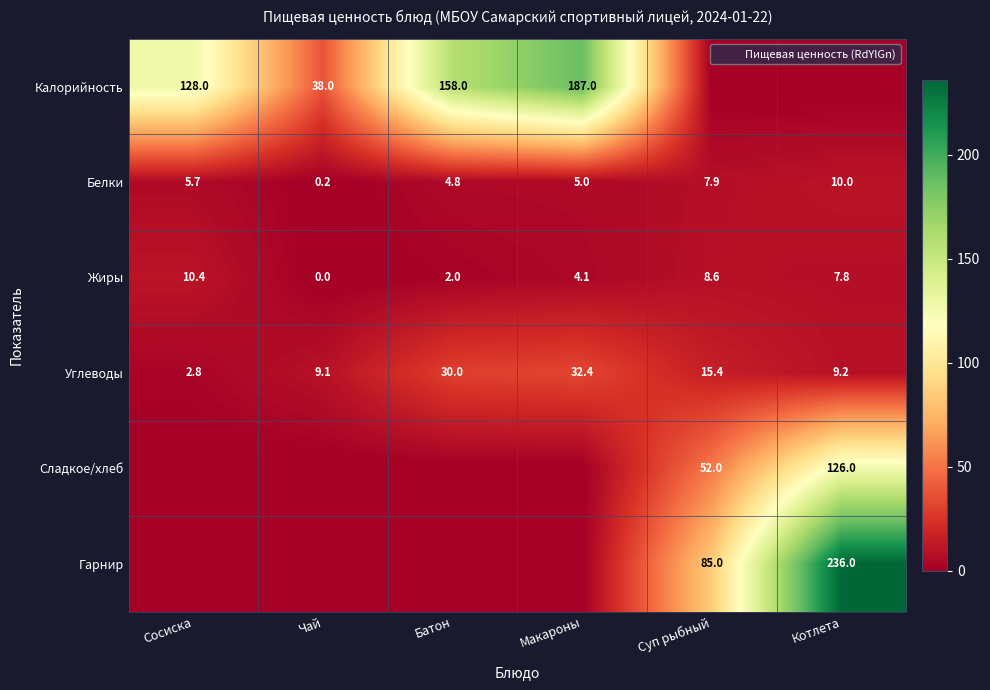

The Белки series shows 7.0 at Макароны. True or false?

False